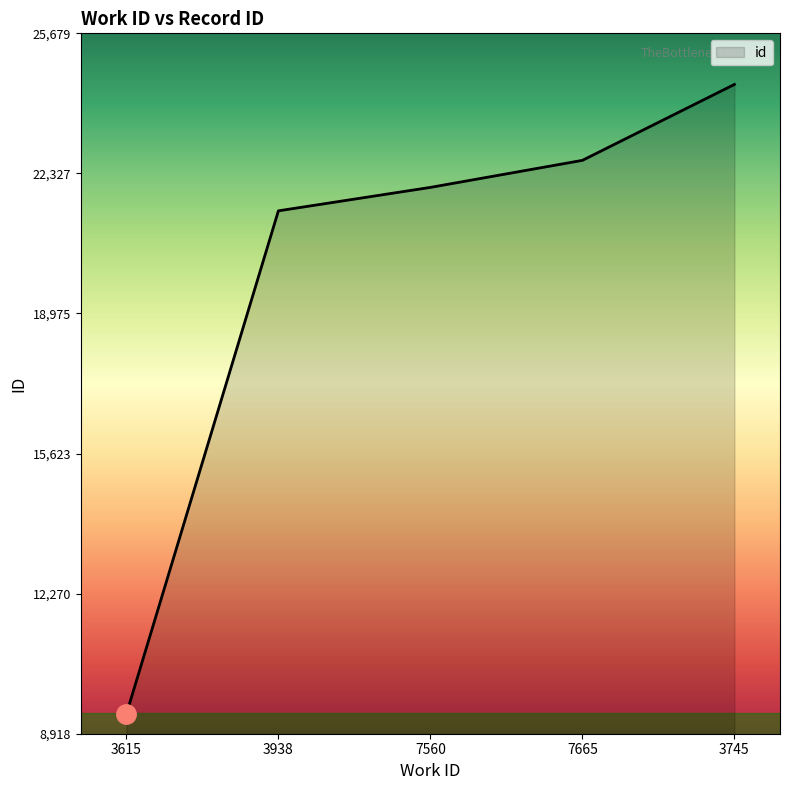

Rank the categories by value from lowest to highest.

3615, 3938, 7560, 7665, 3745